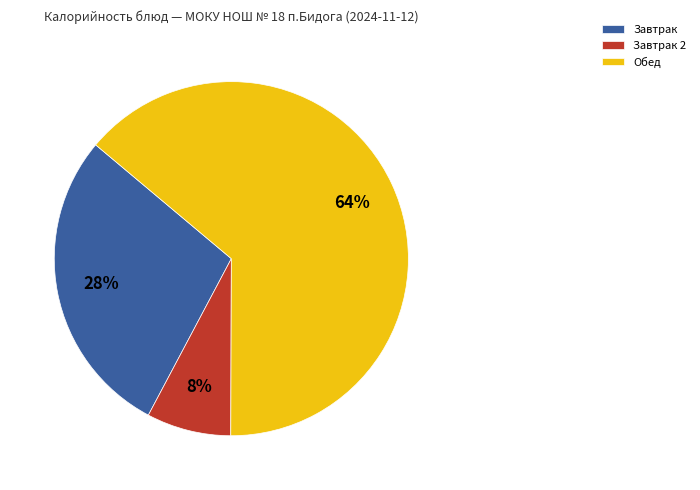

To the nearest percent, what percentage of the pie is Завтрак 2?

8%